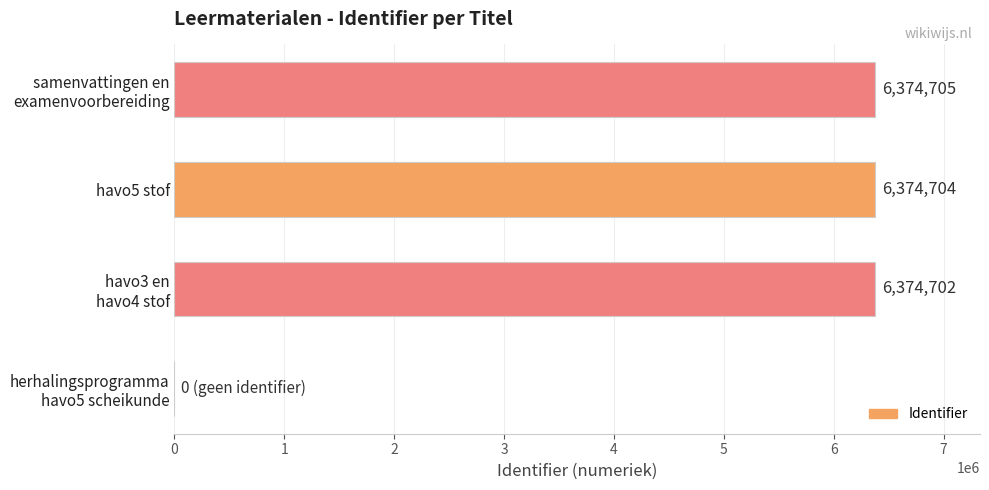

Which label corresponds to the largest value in the chart?

samenvattingen en
examenvoorbereiding